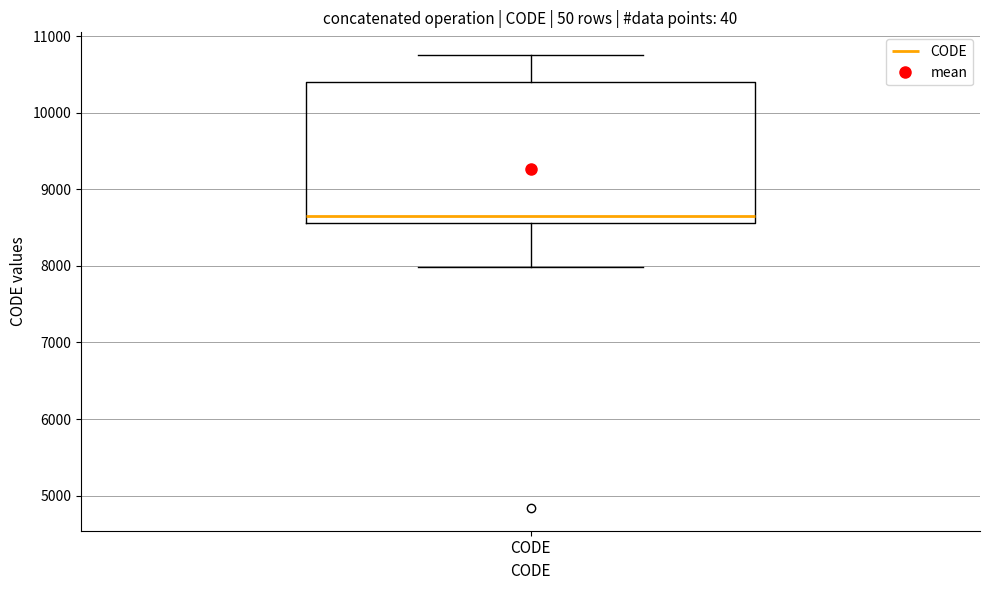

Transcribe this box plot: give where the median line is, the range the box spans, and where the two whiskers end, as read against the y-axis. The values are not printed on the chart, so give them approximately, as read against the axis.

median 8700, box 8600 to 10400, whiskers 8000 to 10800